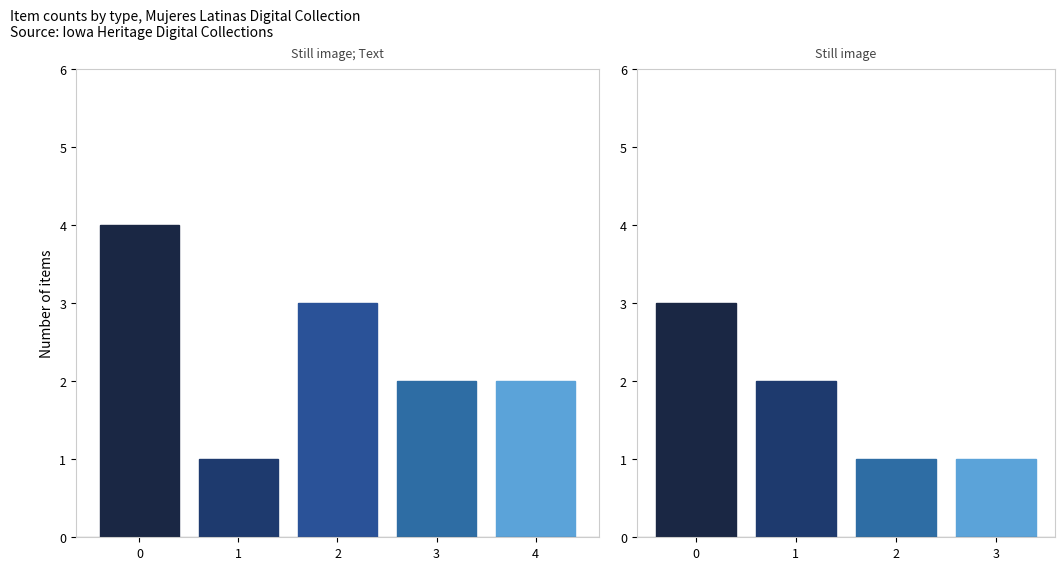

Does the chart contain any negative values?

No